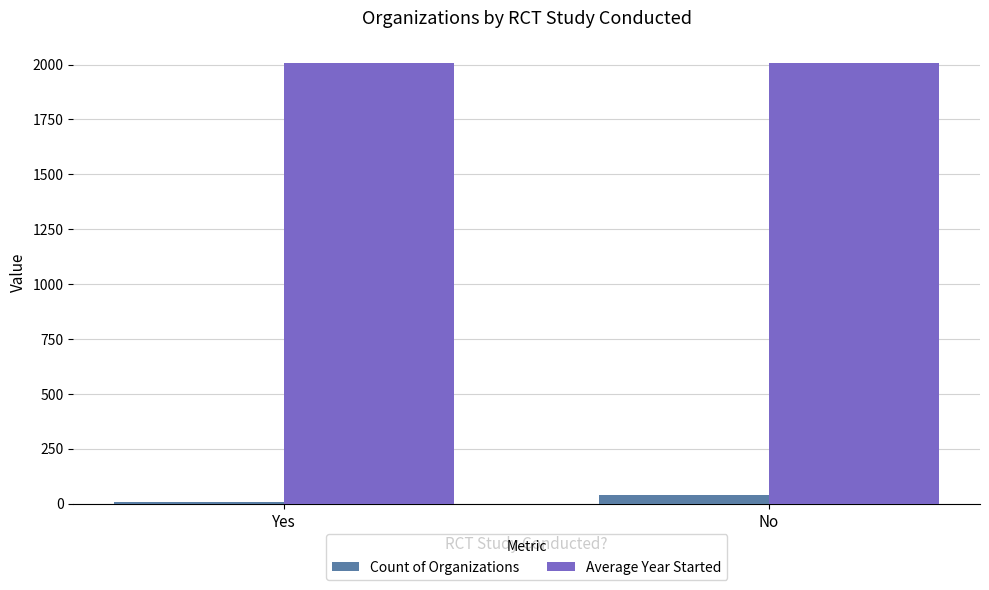

What is the greatest value displayed?

2009.1